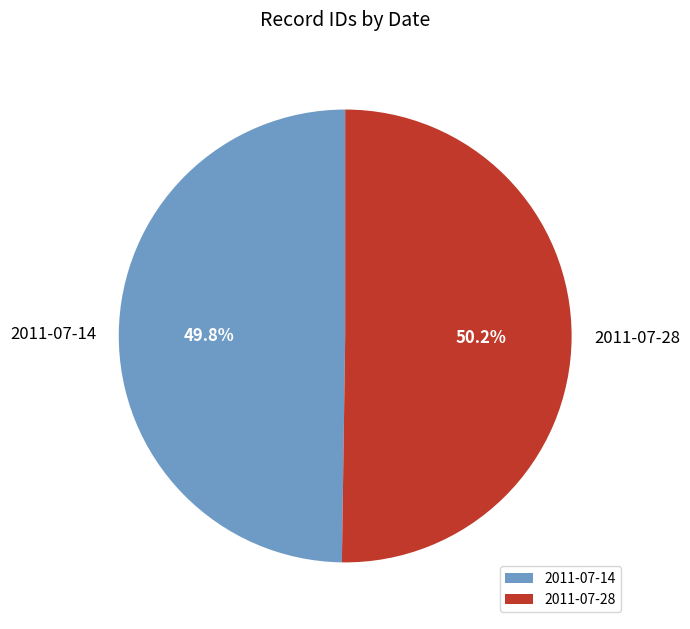

The 2011-07-14 slice represents 50% of the pie. True or false?

True